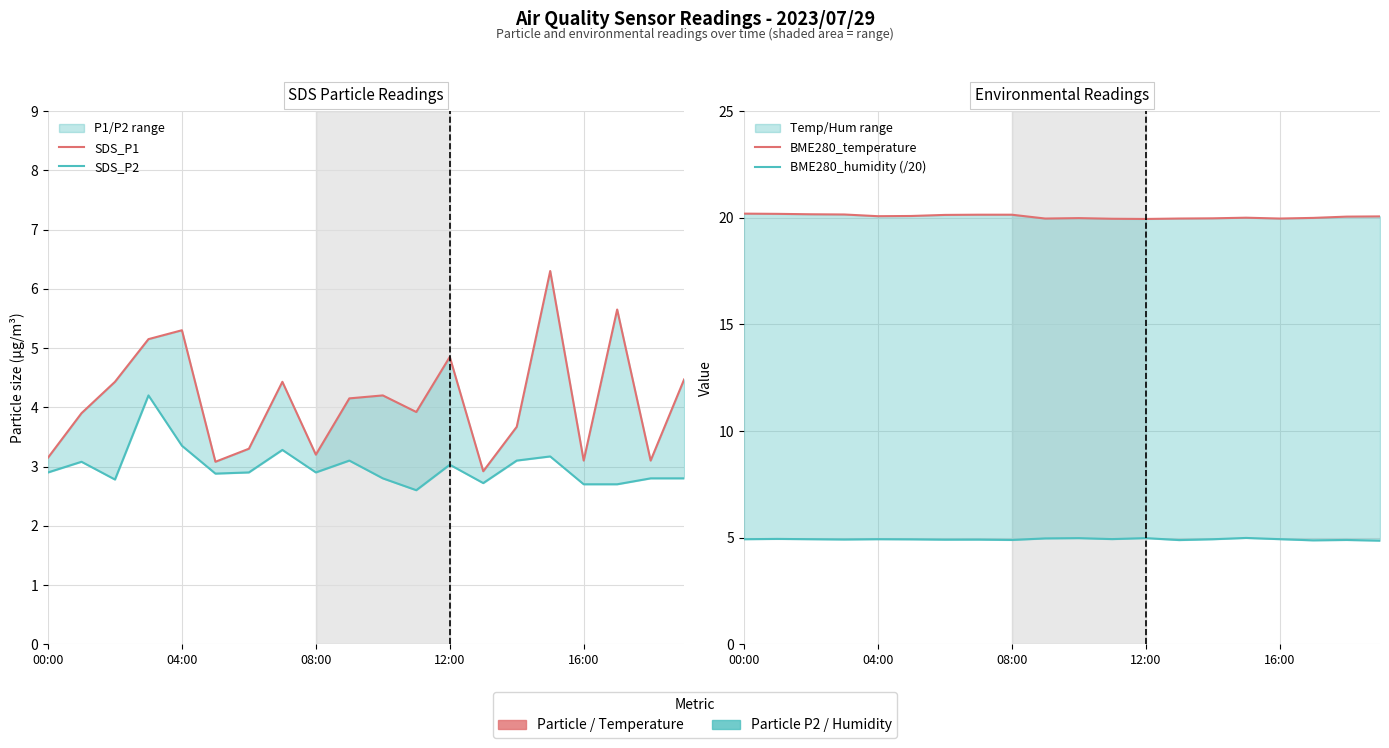

How many lines are shown in the chart?

4